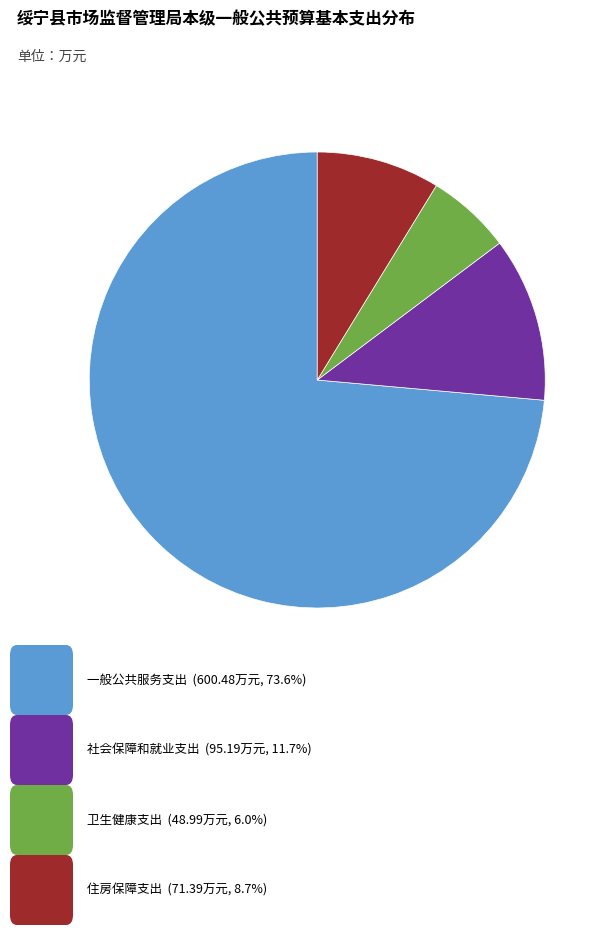

Is there a majority slice in this chart?

Yes